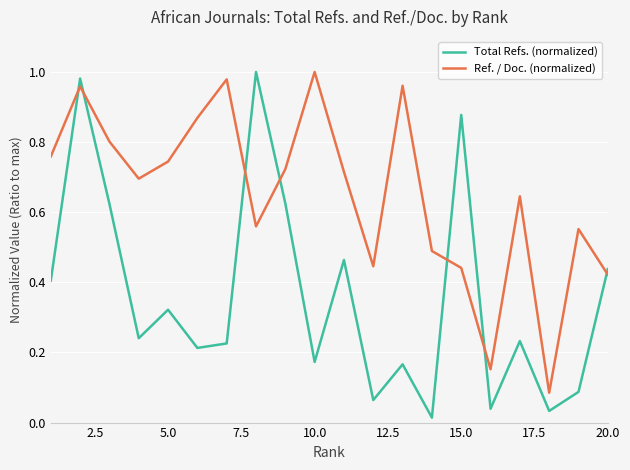

Which series has the largest total across all categories?

Ref. / Doc. (normalized)